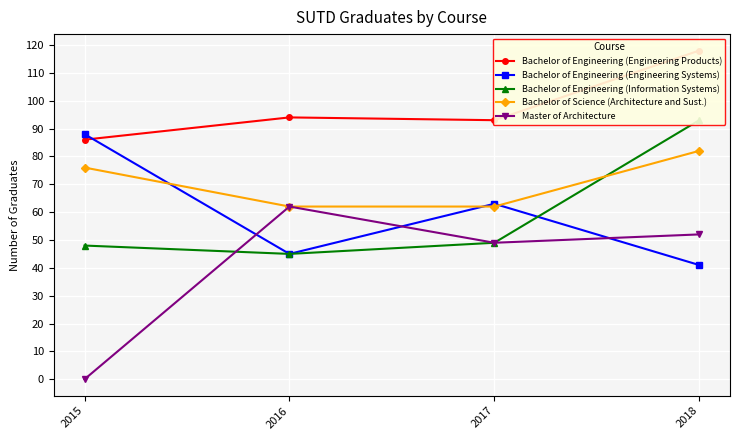

What is the difference between the highest and lowest values at 2015?

88